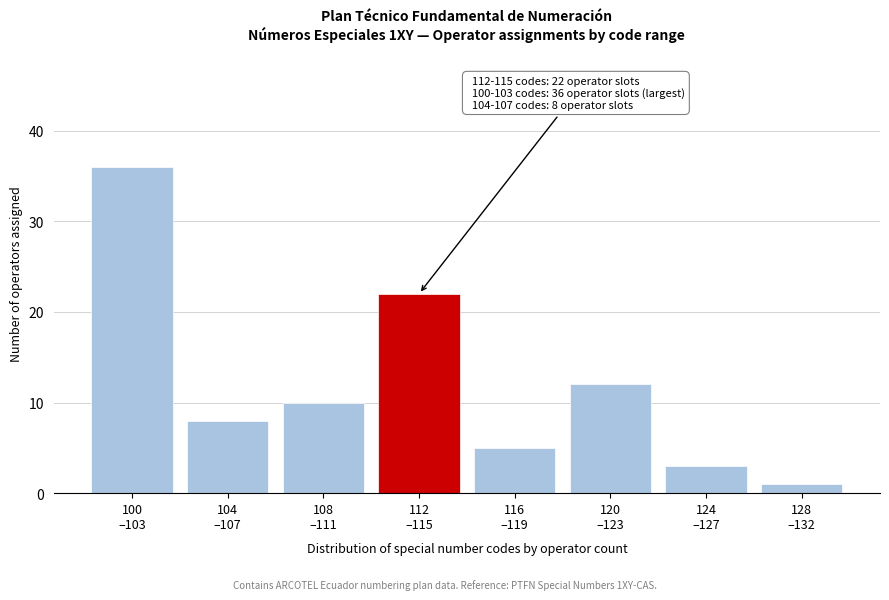

Reading right to left, what are all the values shown in this chart?

1	3	12	5	22	10	8	36